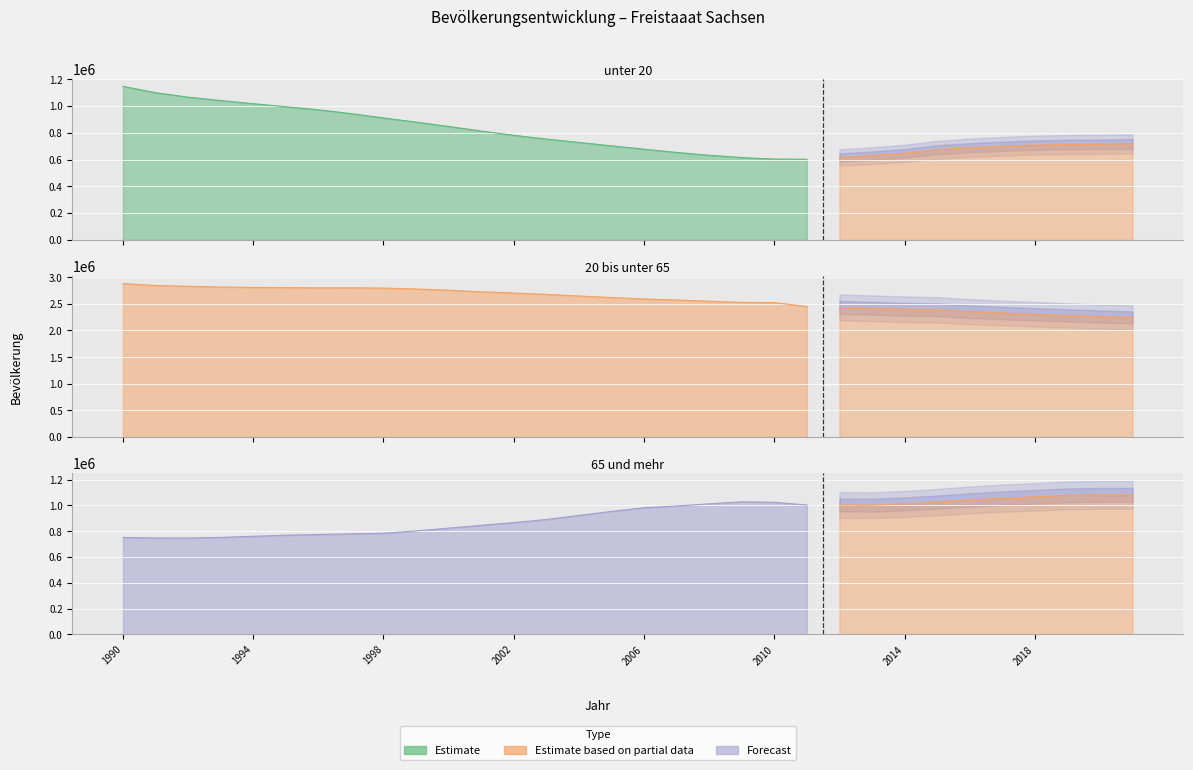

What is the sum of the 20 bis unter 65 values at 1997 and 2006?

5391255